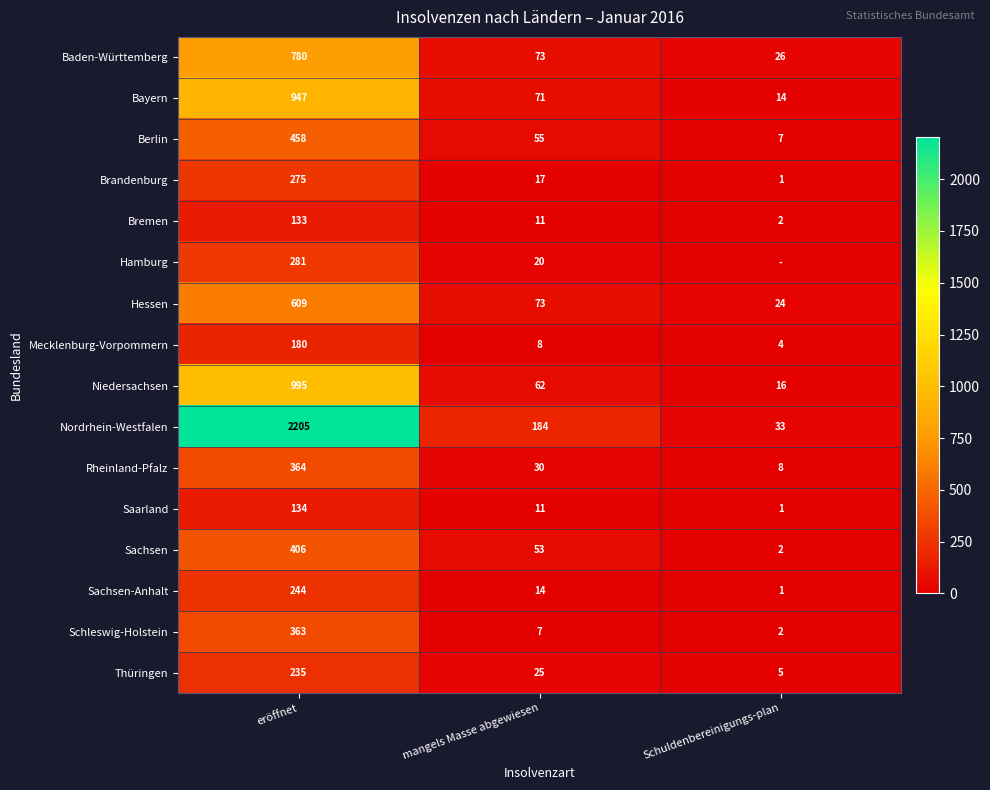

Rank the categories by Saarland value from lowest to highest.

Schuldenbereinigungs-plan, mangels Masse abgewiesen, eröffnet